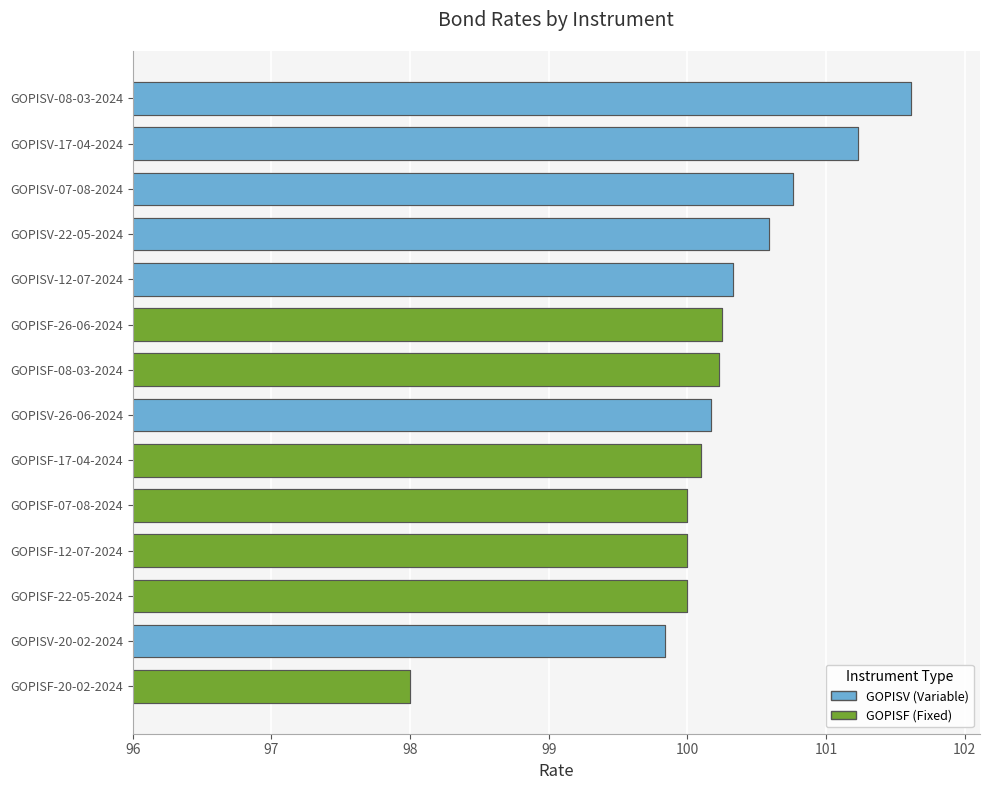

What is the greatest value displayed?

101.6